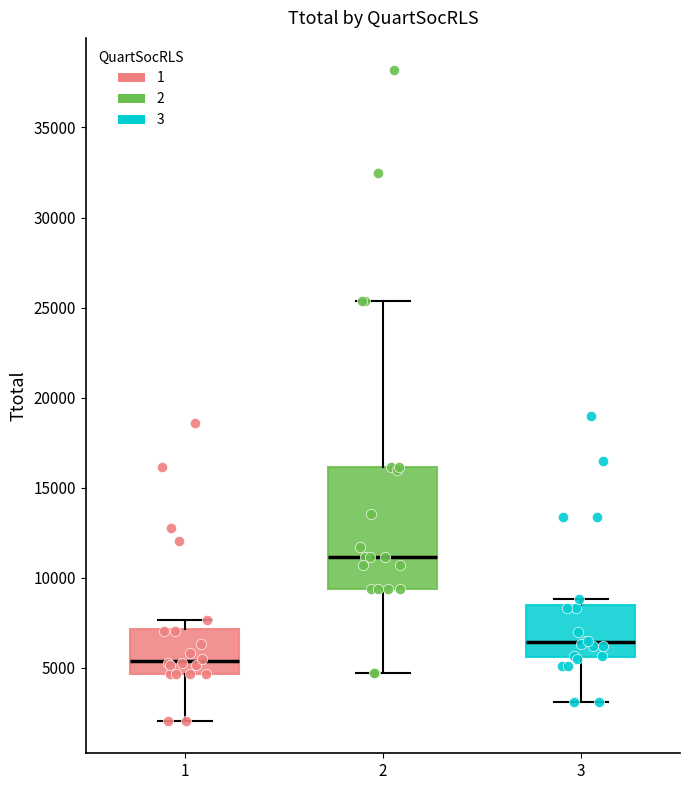

Reading left to right, read every box against the y-axis: the position of its median line, the range the box covers, and the ends of its whiskers. The values are not printed on the chart, so give them approximately, as read against the axis.

1: median 5500, box 4500 to 7000, whiskers 2000 to 7500
2: median 11000, box 9500 to 16000, whiskers 4500 to 25500
3: median 6500, box 5500 to 8500, whiskers 3000 to 9000